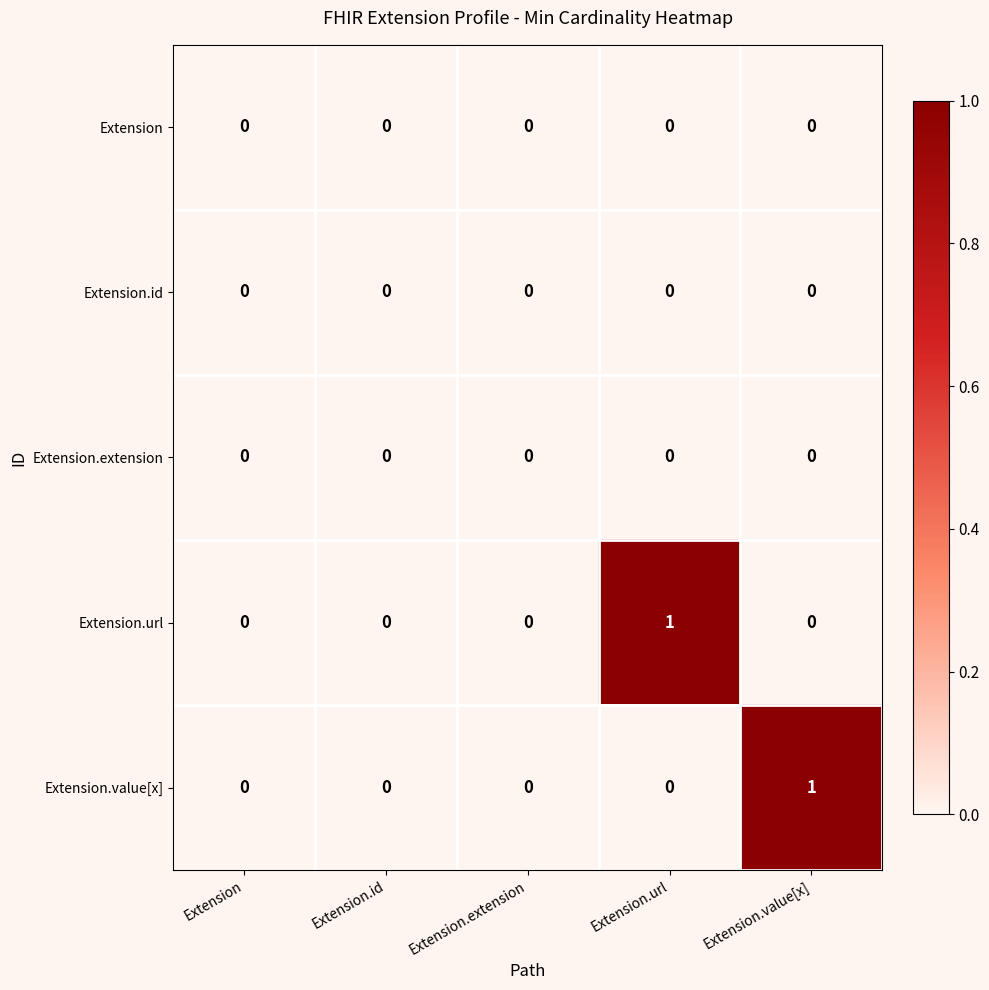

How many distinct data groups are displayed?

5